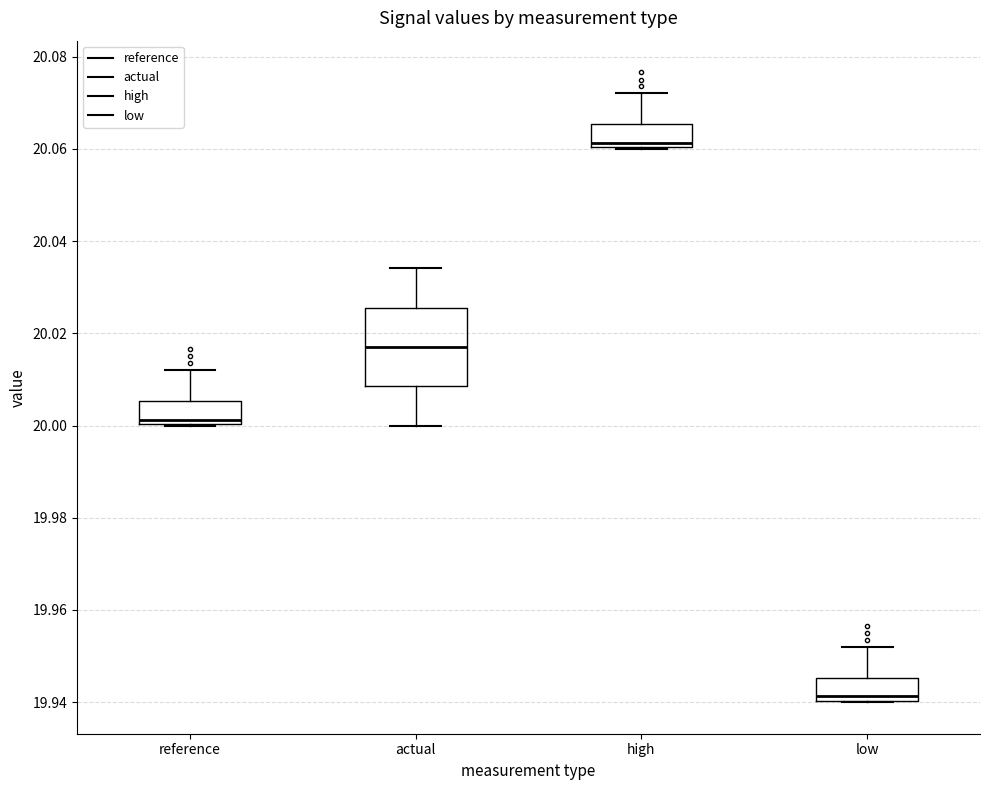

Which box's median line is the lowest?

low